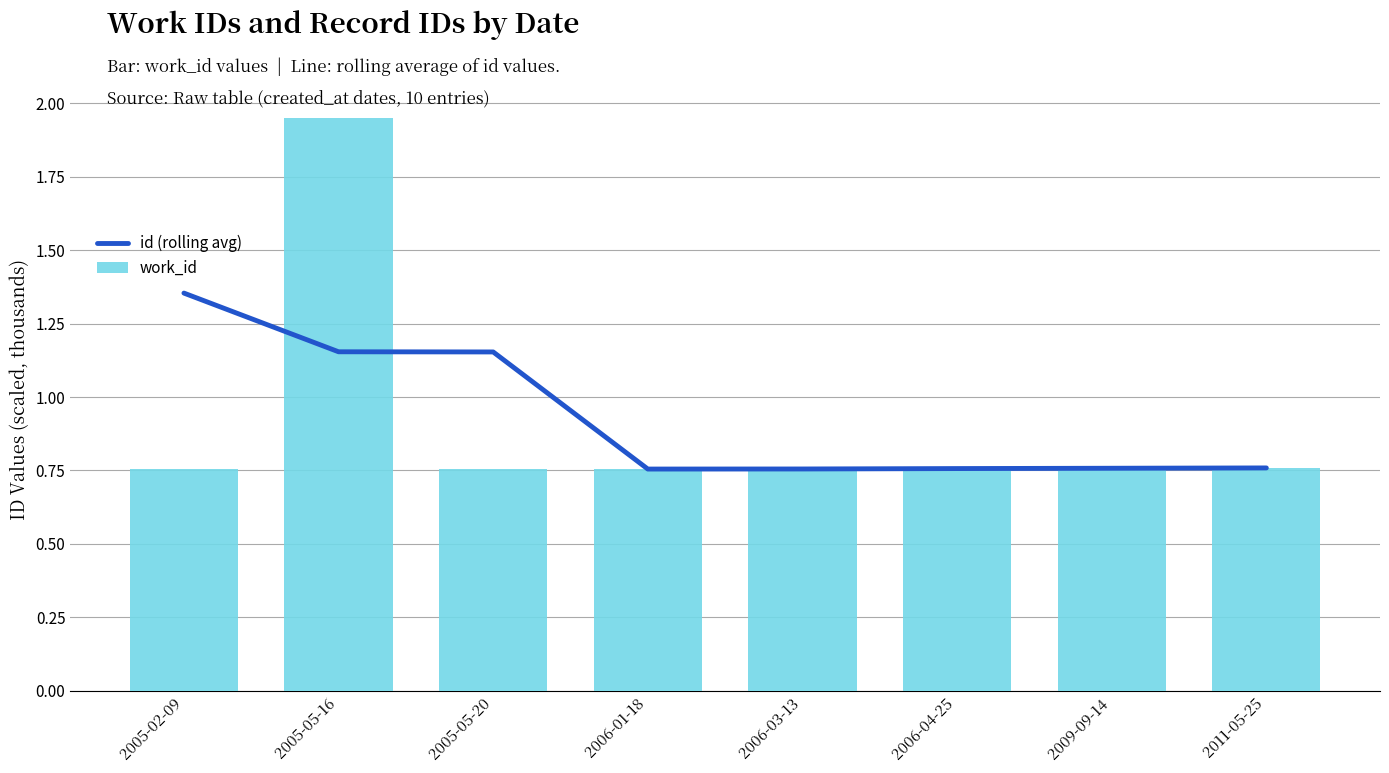

What is the difference between the maximum and second lowest values in the id (rolling avg) series?

0.6